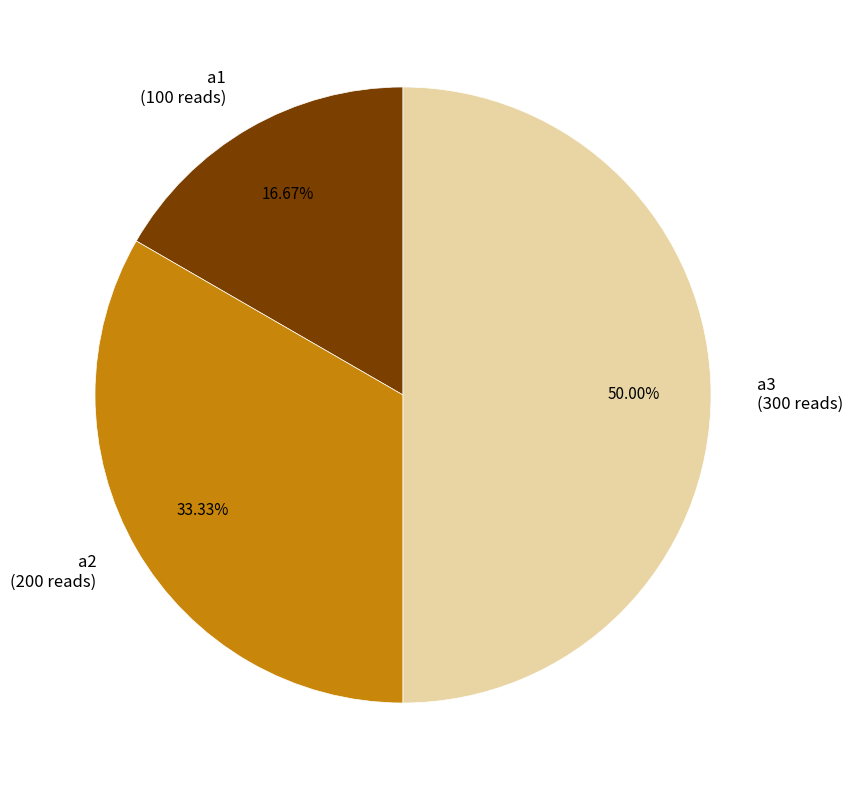

Which category has the biggest portion of the pie?

a3